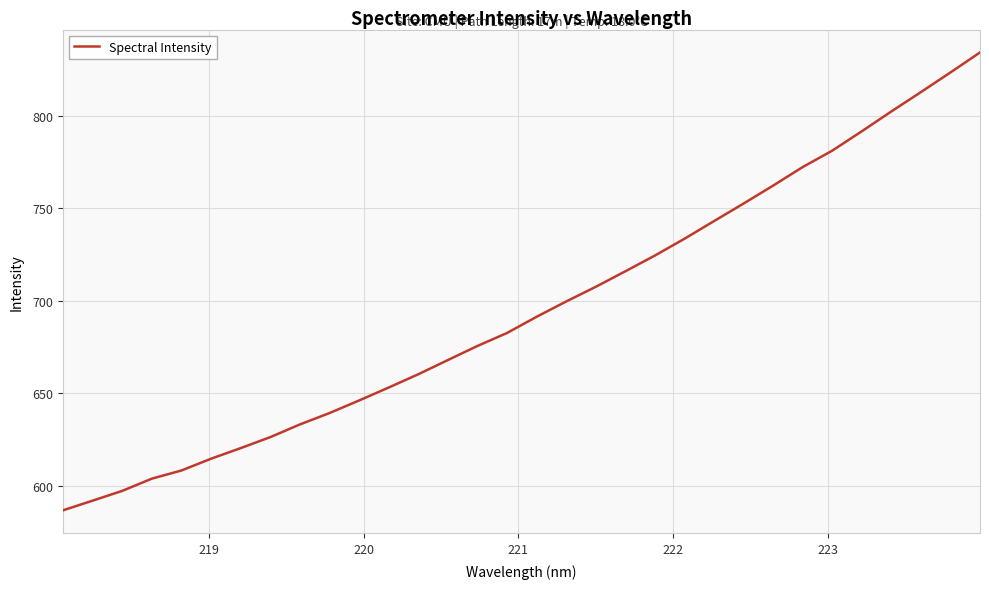

What is the greatest value displayed?

834.1